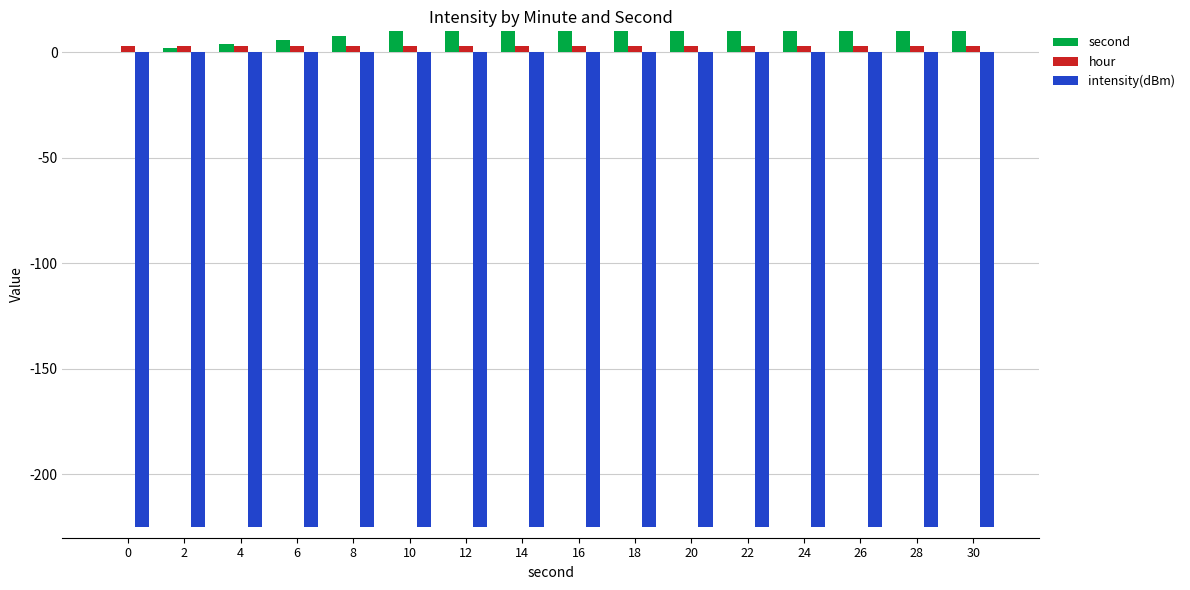

What is the minimum value shown in the chart?

-225.0